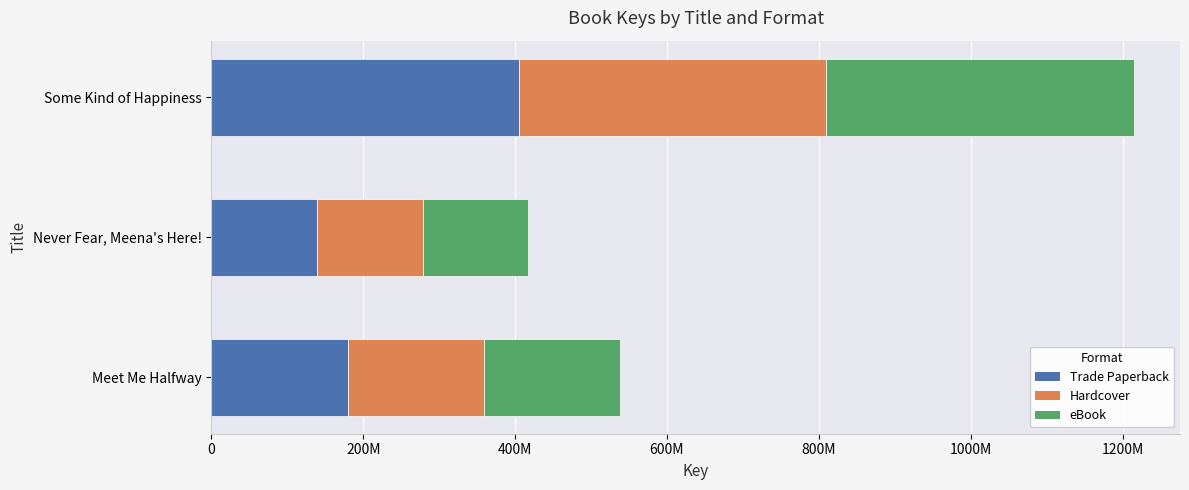

What are all the series names shown in the legend?

Trade Paperback, Hardcover, eBook